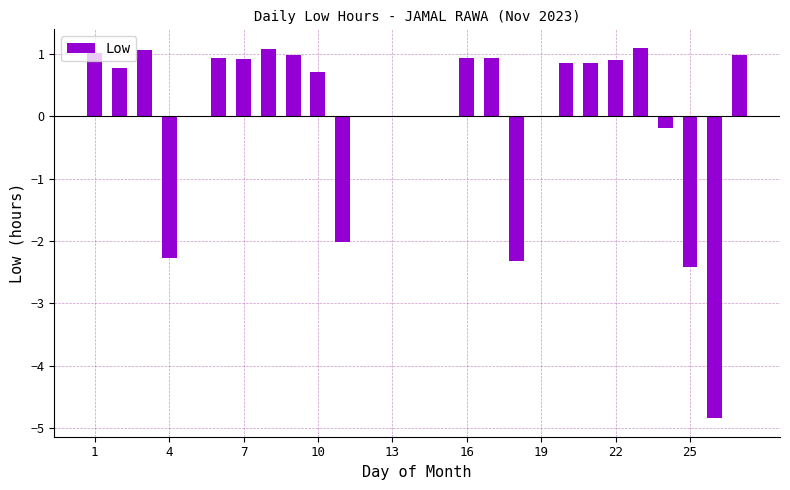

Count the number of categories in the chart.

27